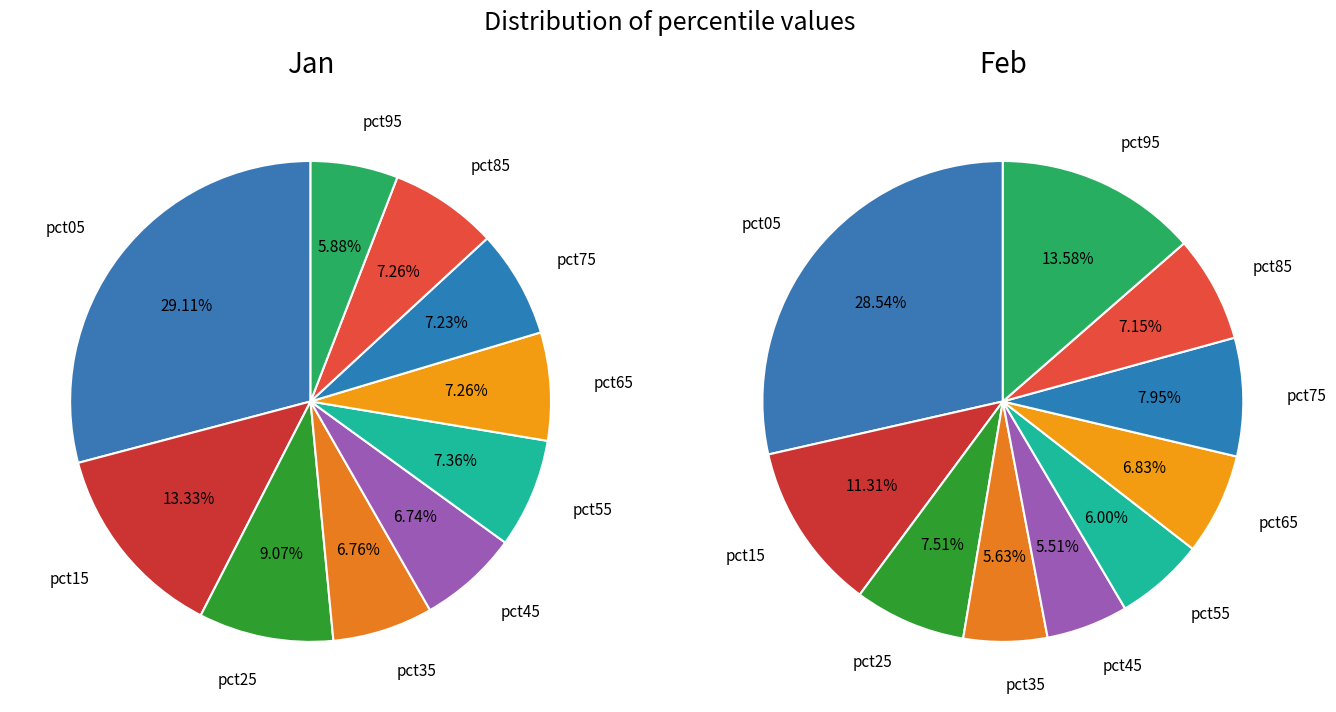

The pct85 slice represents 7% of the pie. True or false?

True